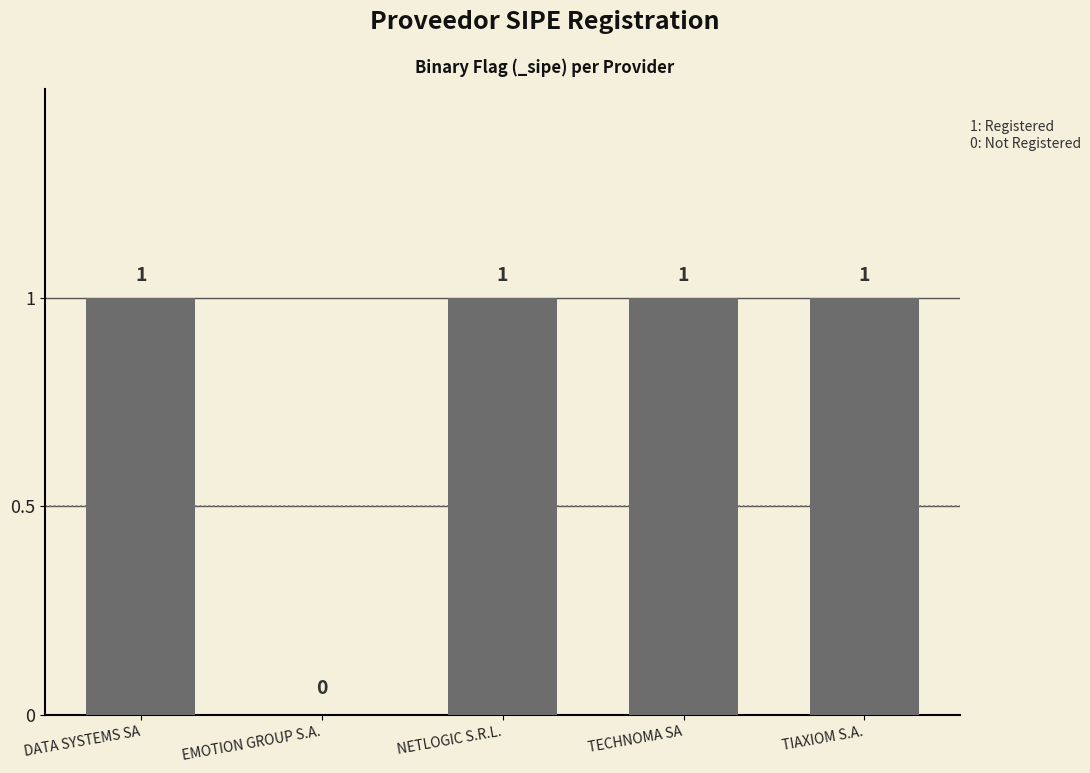

At which label is the value closest to 0?

EMOTION GROUP S.A.